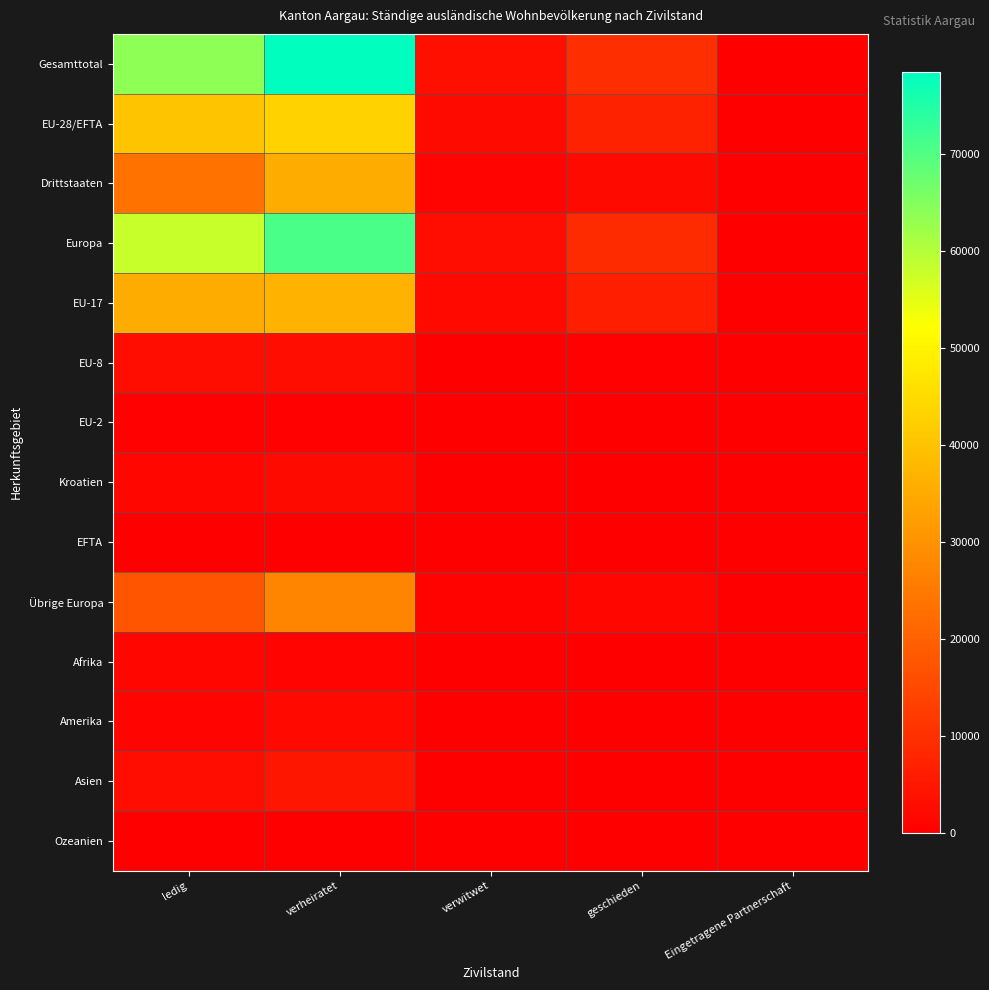

How many categories are shown in the chart?

5